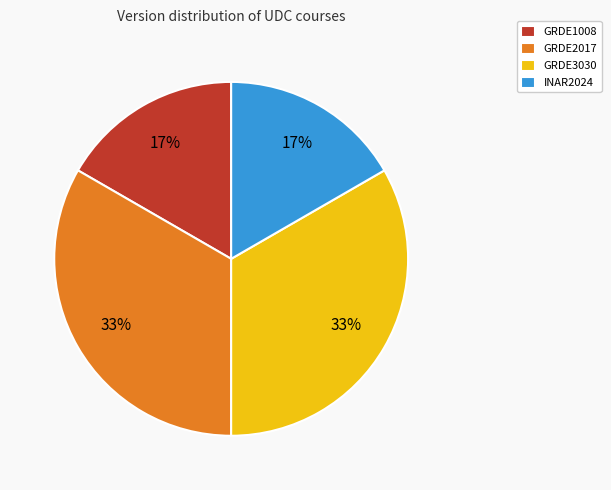

How many segments does this pie chart have?

4